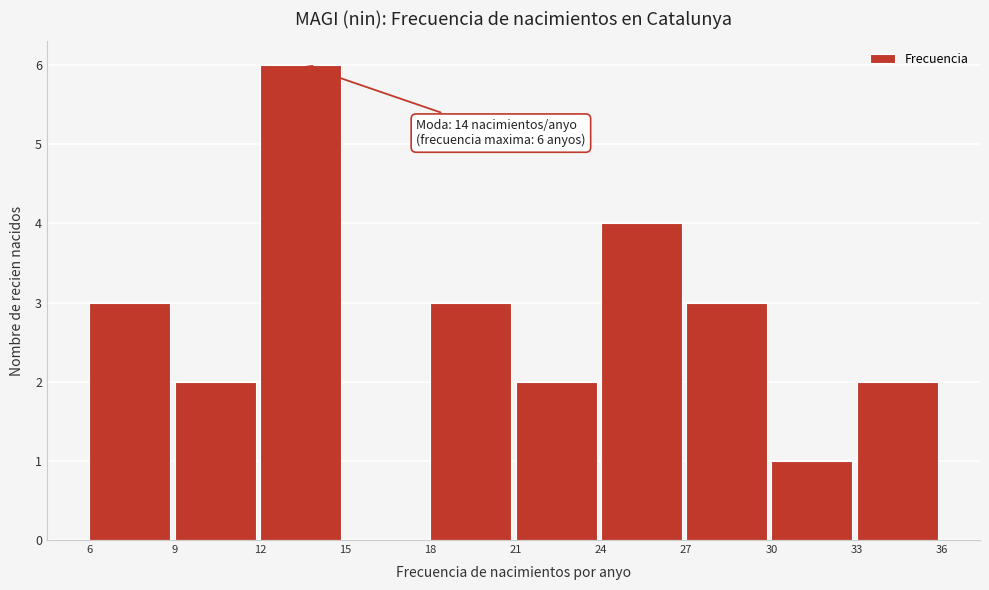

Over which range of the x-axis is the bar tallest?

12 to 15